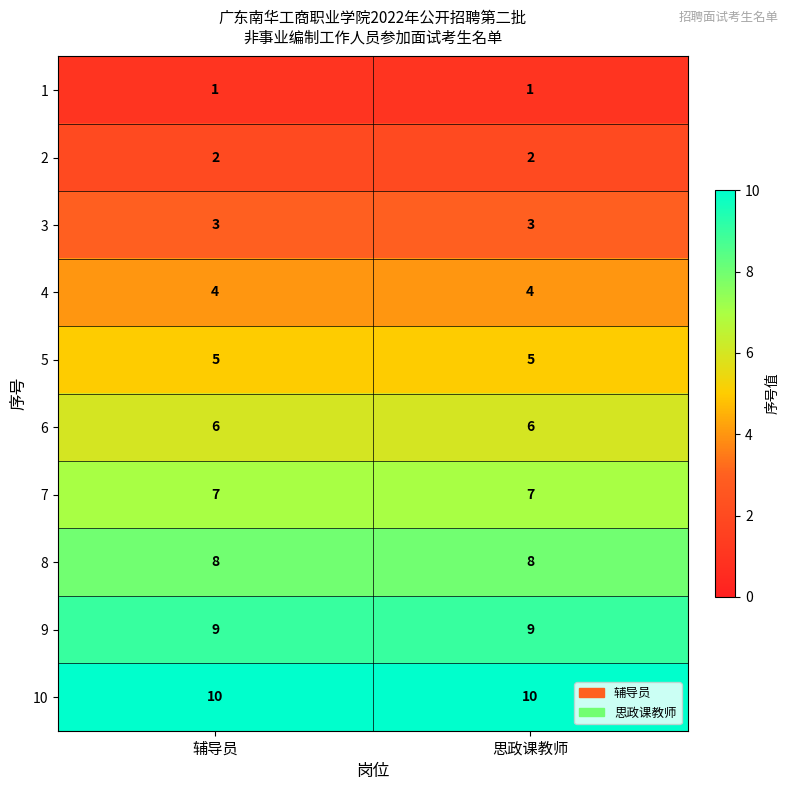

What is the average value of the 9 series?

9